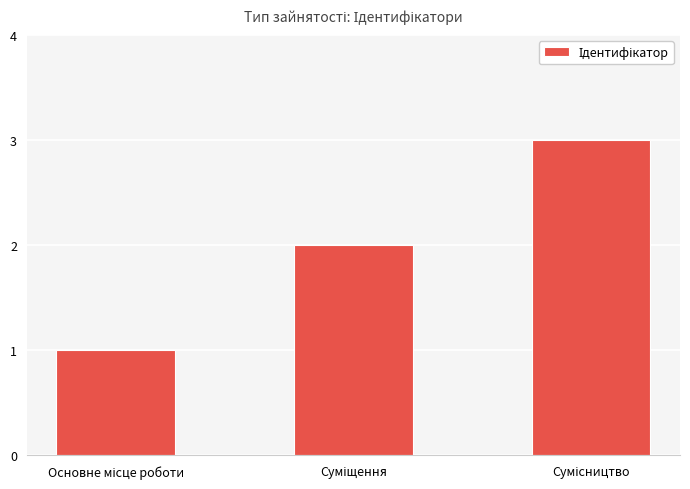

What is the maximum value shown in the chart?

3